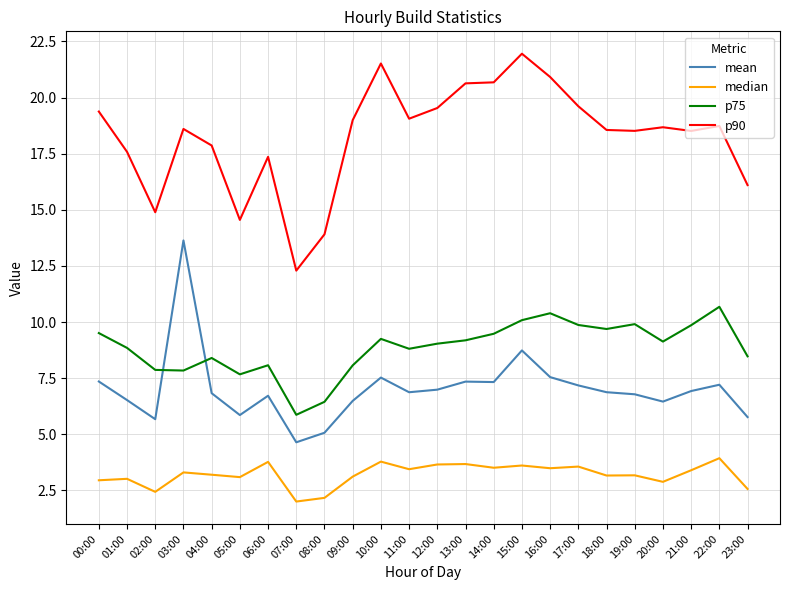

How many values in the p90 series are below 18?

8